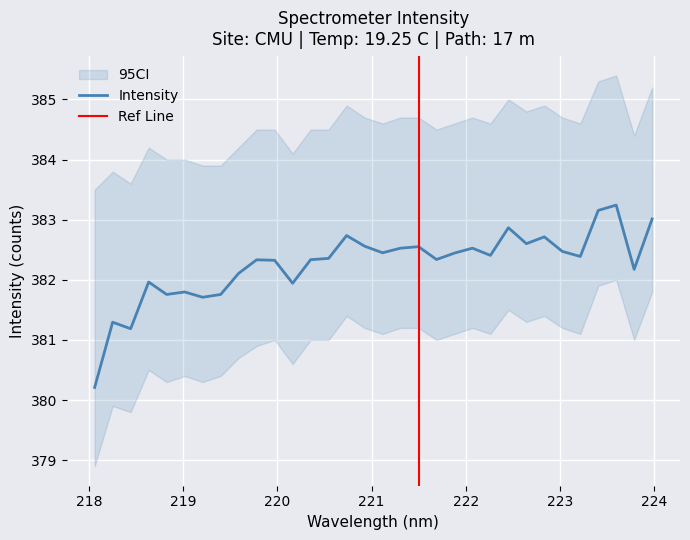

What position from the left is 222.263?

23